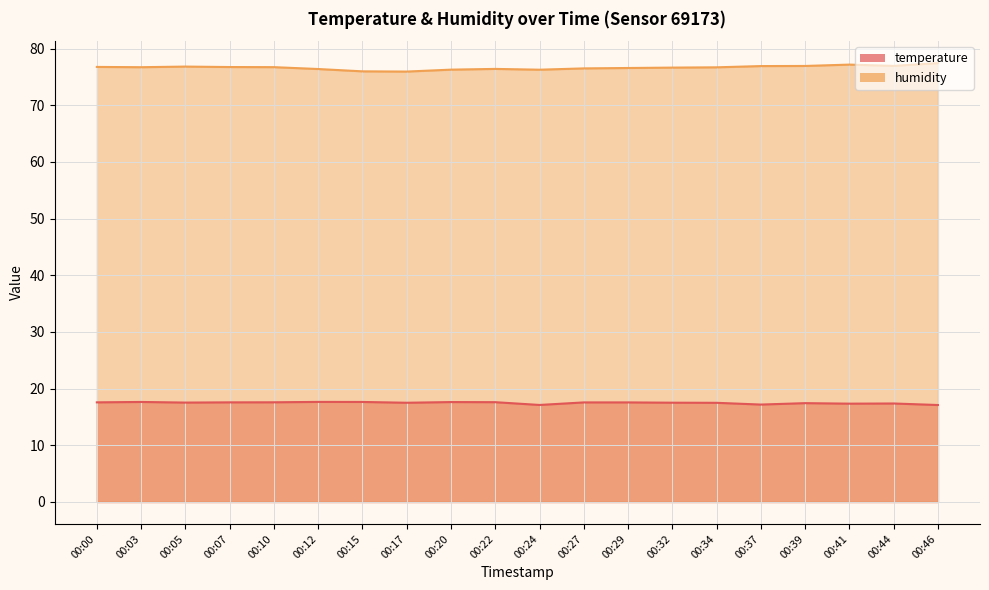

Between 00:17 and 00:39, which series saw the biggest shift?

humidity